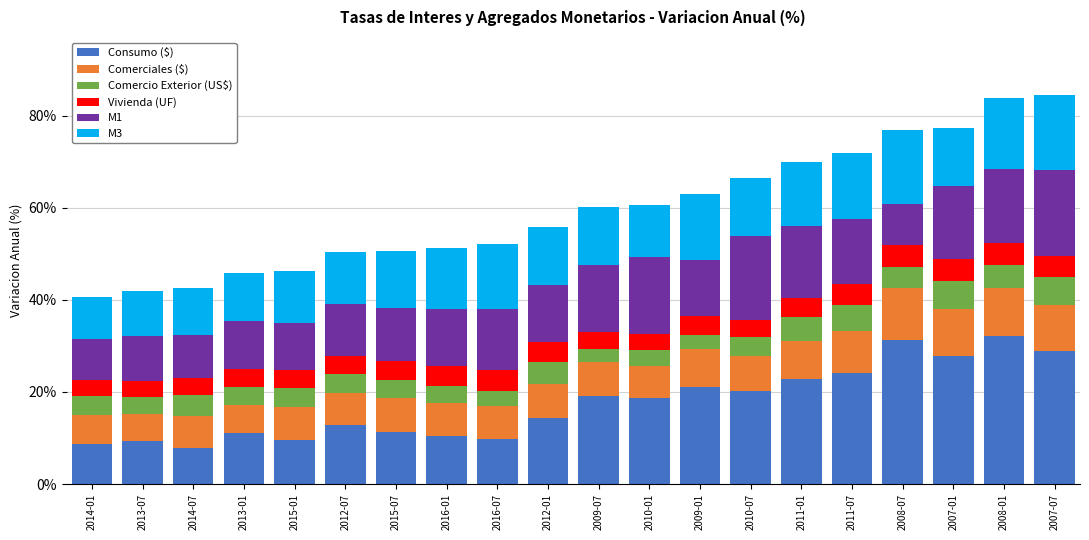

What is the total value across all series at 2015-07?

50.7